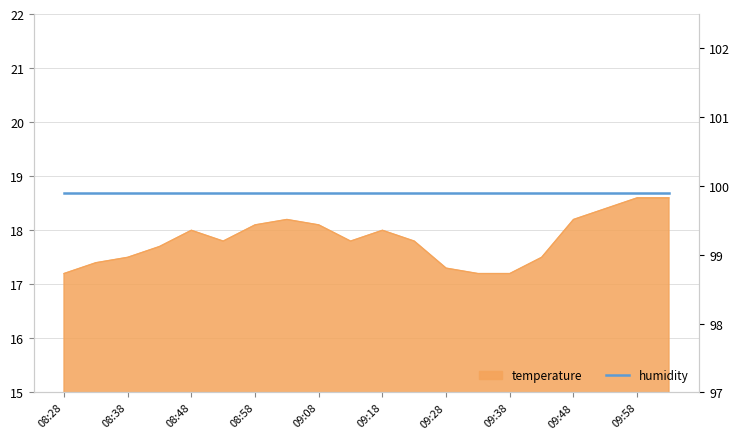

Which category has the highest value across all series?

09:58